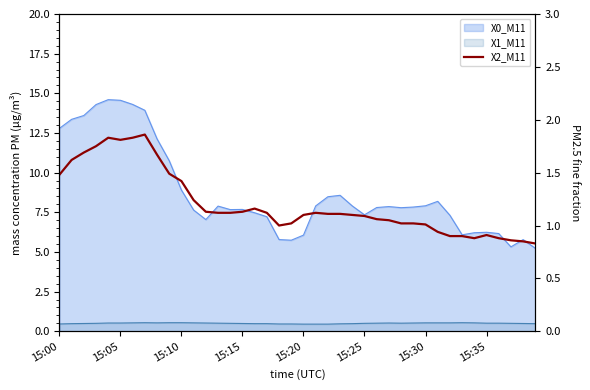

What is the minimum value shown in the chart?

0.8